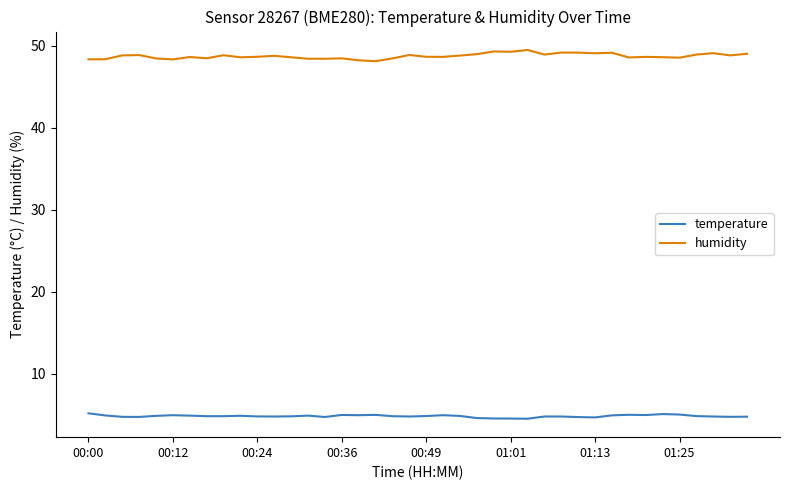

Which series has the largest range (max minus min)?

humidity